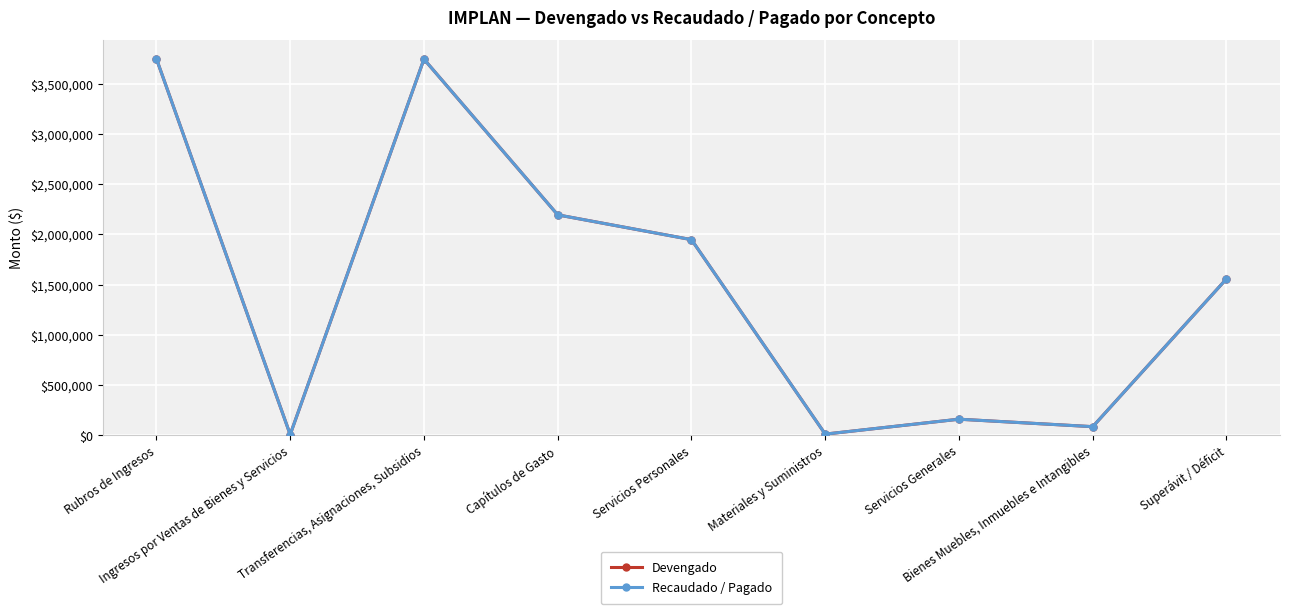

Which series has the largest range (max minus min)?

Devengado